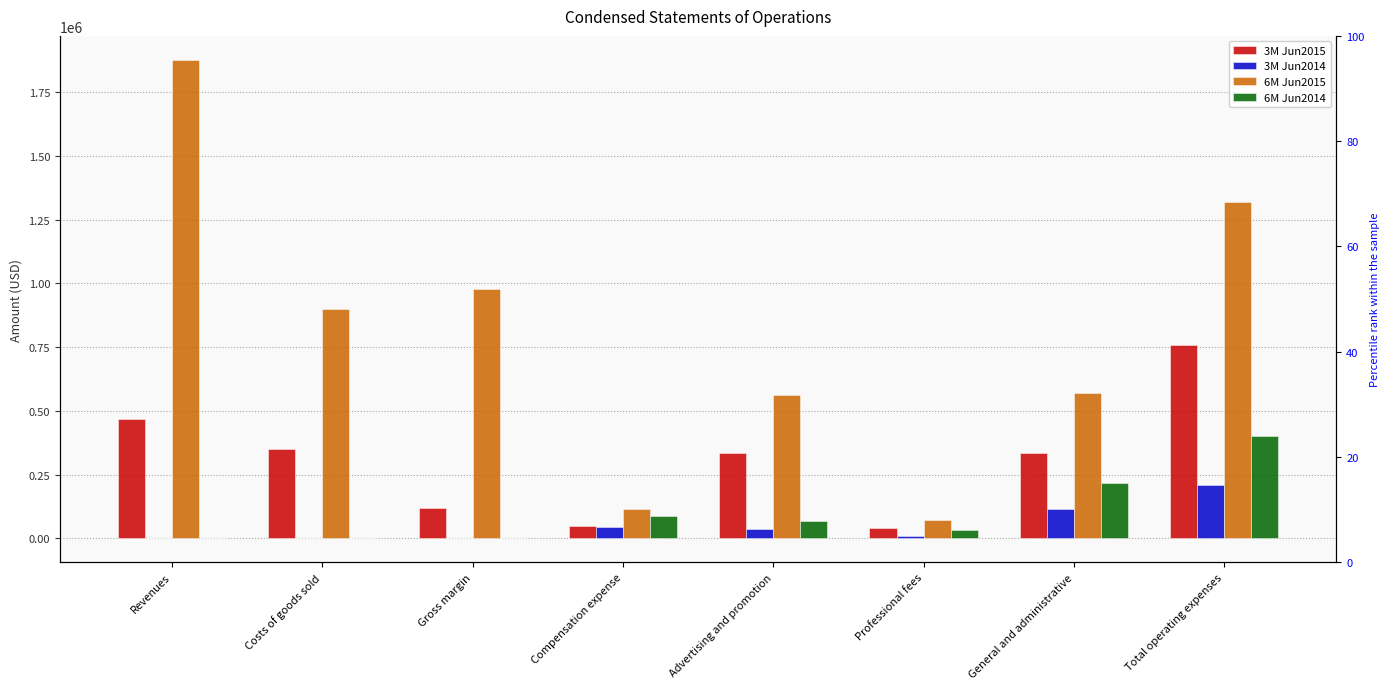

What is the average value of the 6M Jun2014 series?

101567